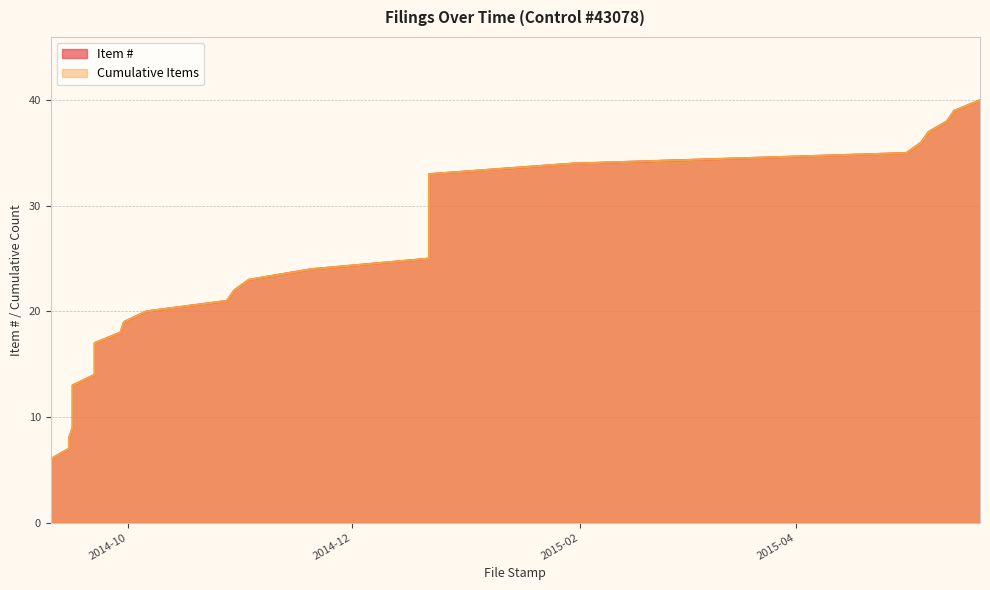

Which series changed the most between 2014-09-16 and 2014-12-22?

Item #